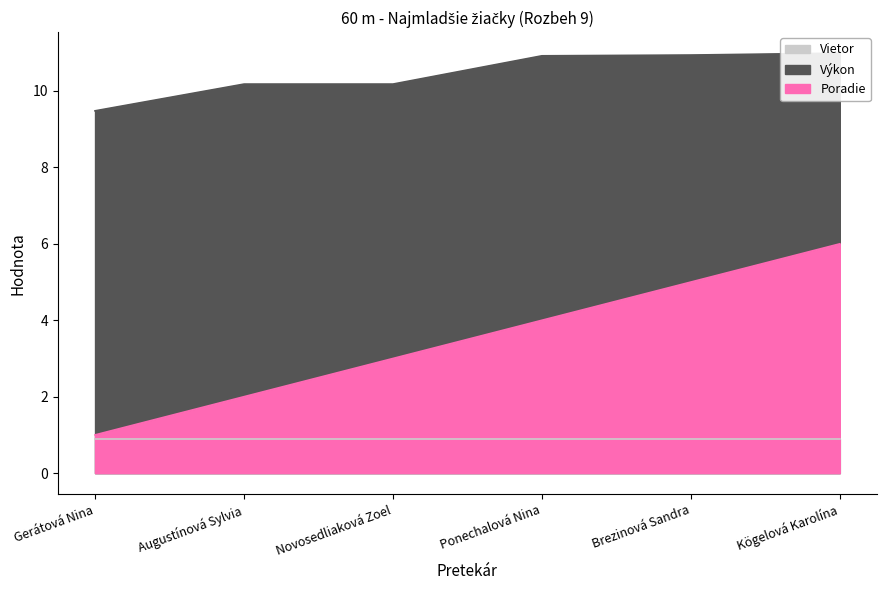

What is the value of the Poradie point at the 1st from the left?

1.0